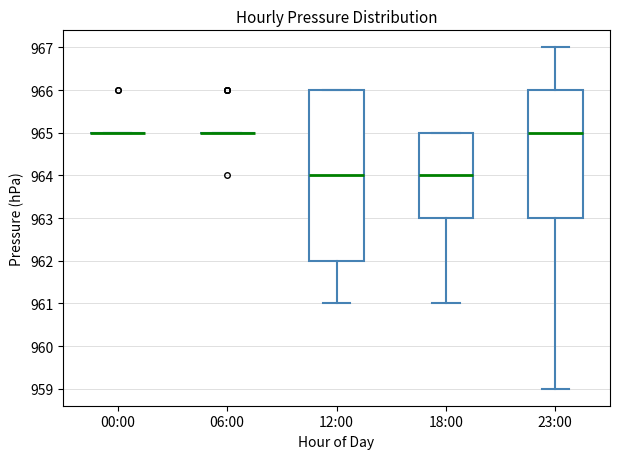

Where does the upper whisker of the box for 23:00 end on the y-axis? The values are not printed on the chart, so give them approximately, as read against the axis.

967